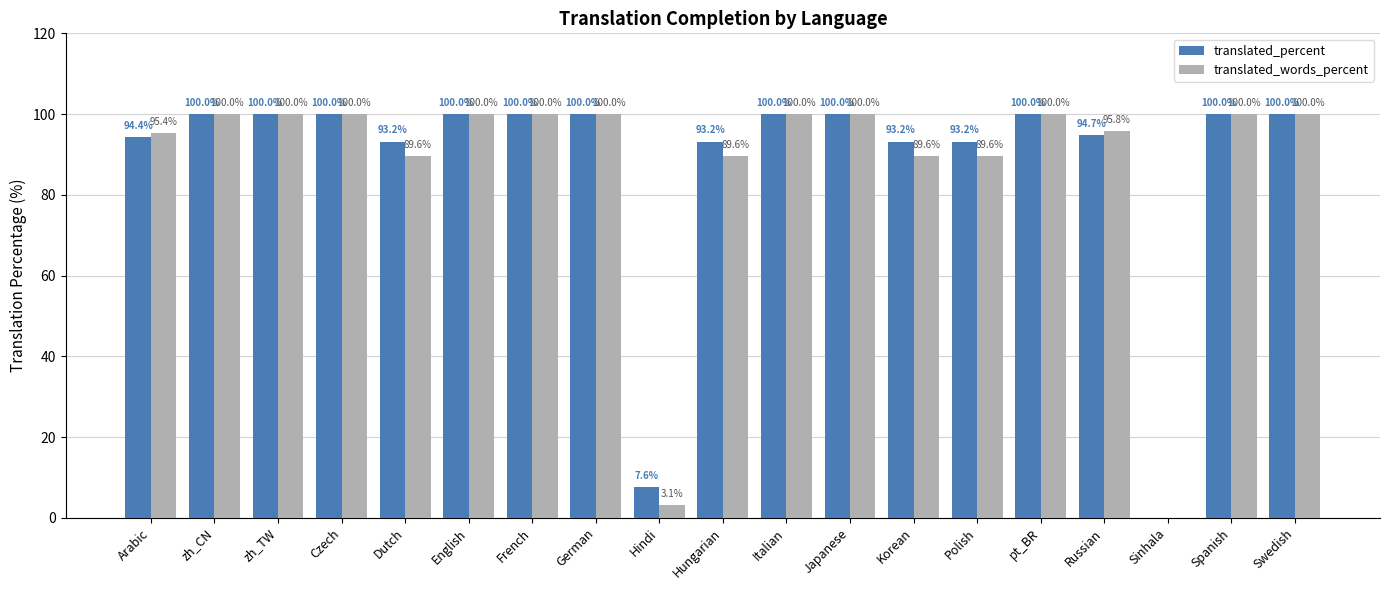

What is the sum of the translated_percent values at Hungarian and Polish?

186.4